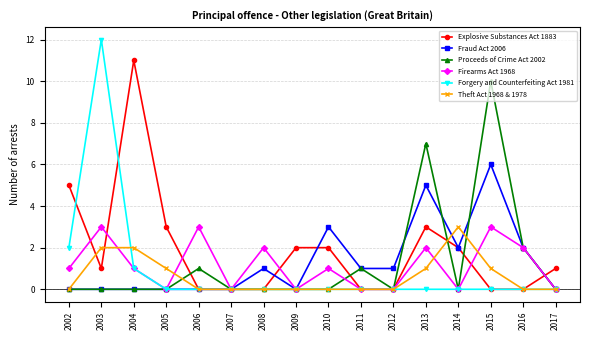

What is the average value of the Theft Act 1968 & 1978 series?

1